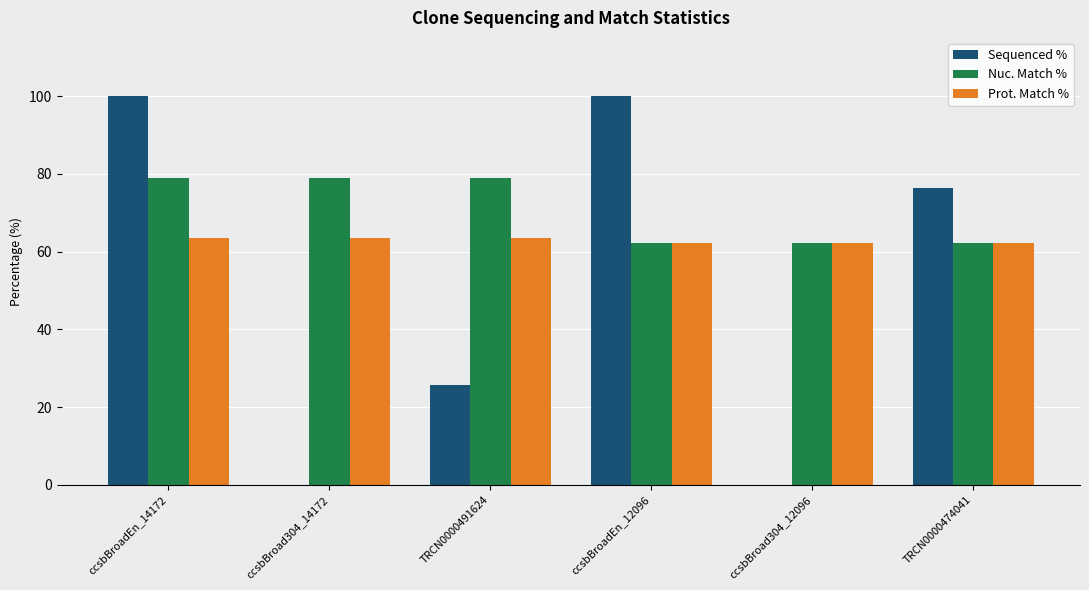

The value of Sequenced % at TRCN0000474041 is 114.4. True or false?

False